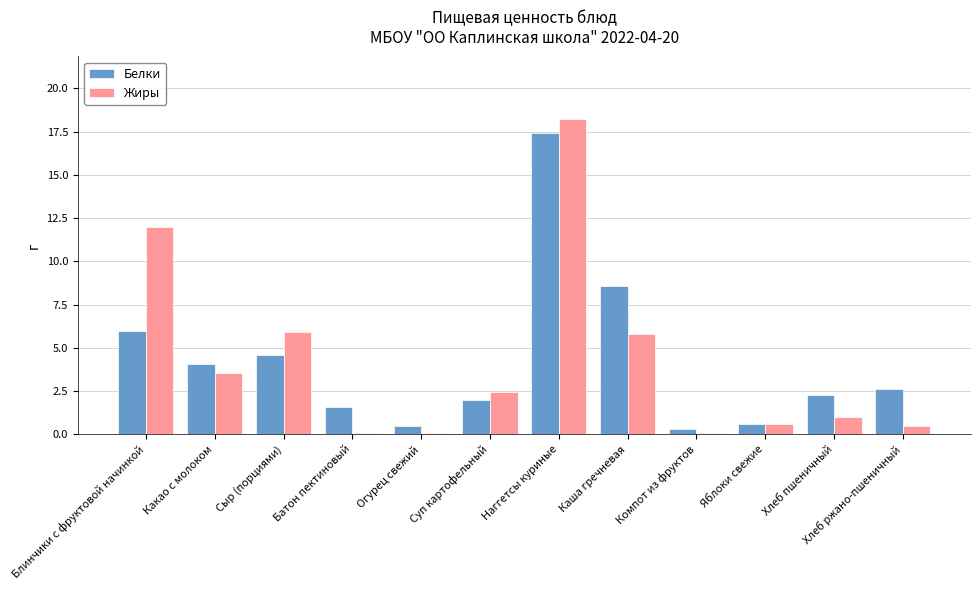

True or false: Белки has a value of 5.8 at Какао с молоком.

False